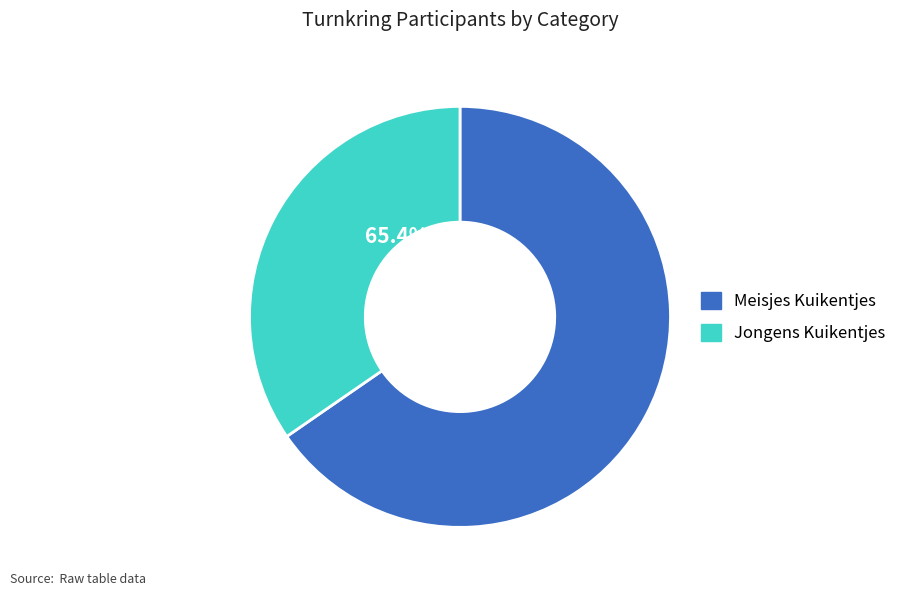

Count the number of slices in the pie.

2